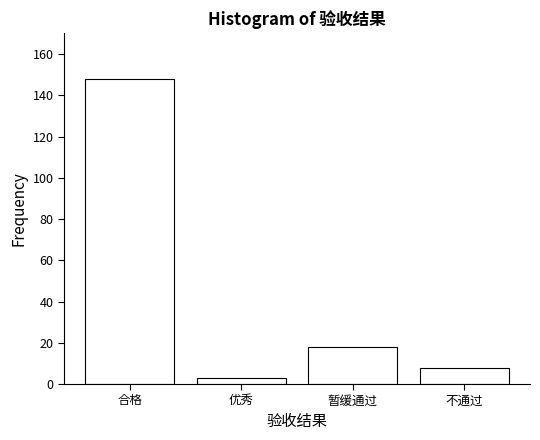

Reading right to left, transcribe all the data shown in this chart.

不通过=8	暂缓通过=18	优秀=3	合格=148